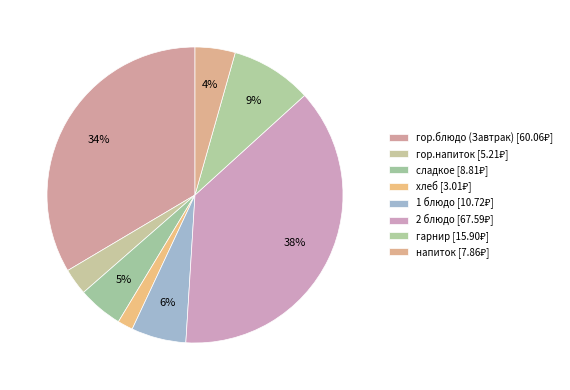

The хлеб slice represents 11% of the pie. True or false?

False